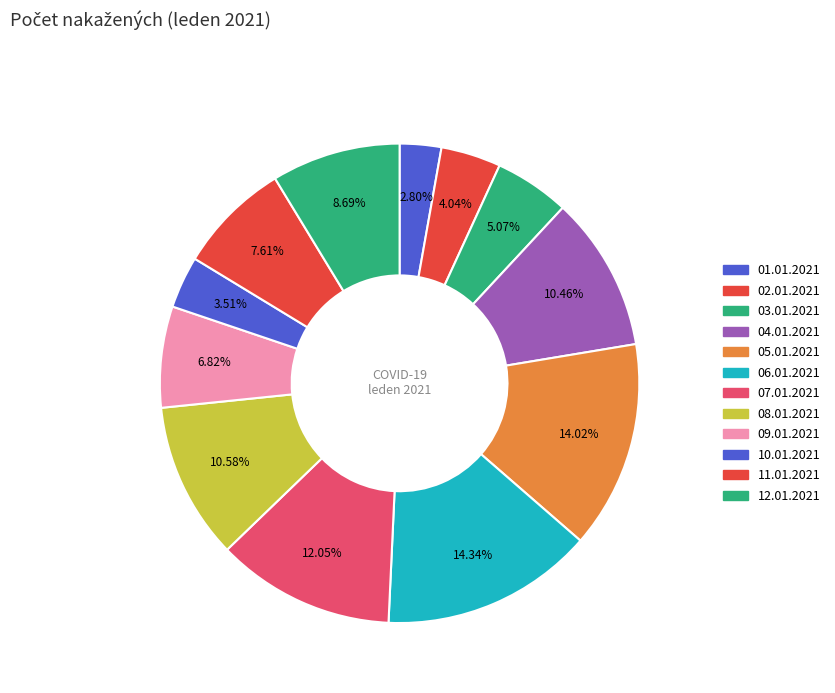

Does 09.01.2021 account for over 50% of the chart?

No